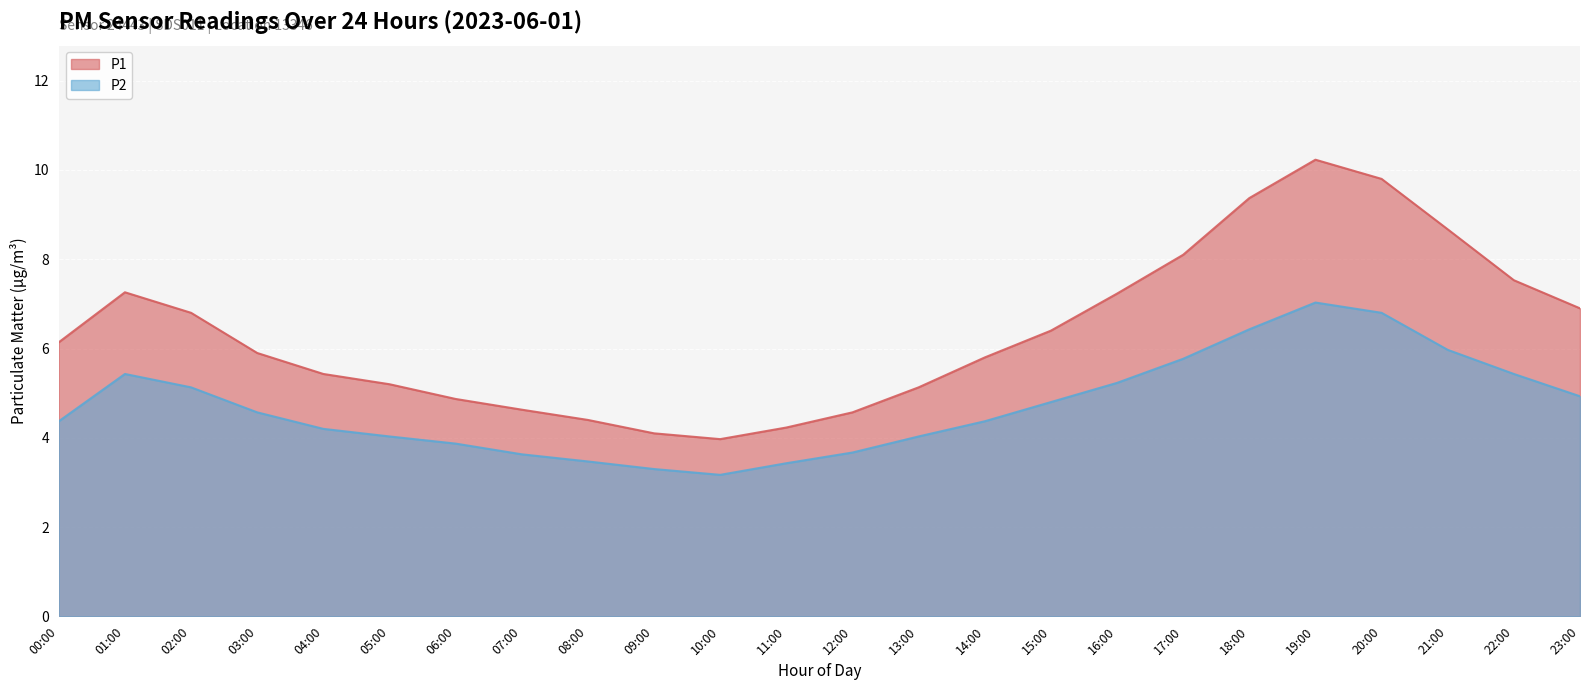

Does the chart display data point markers on the line(s)?

No